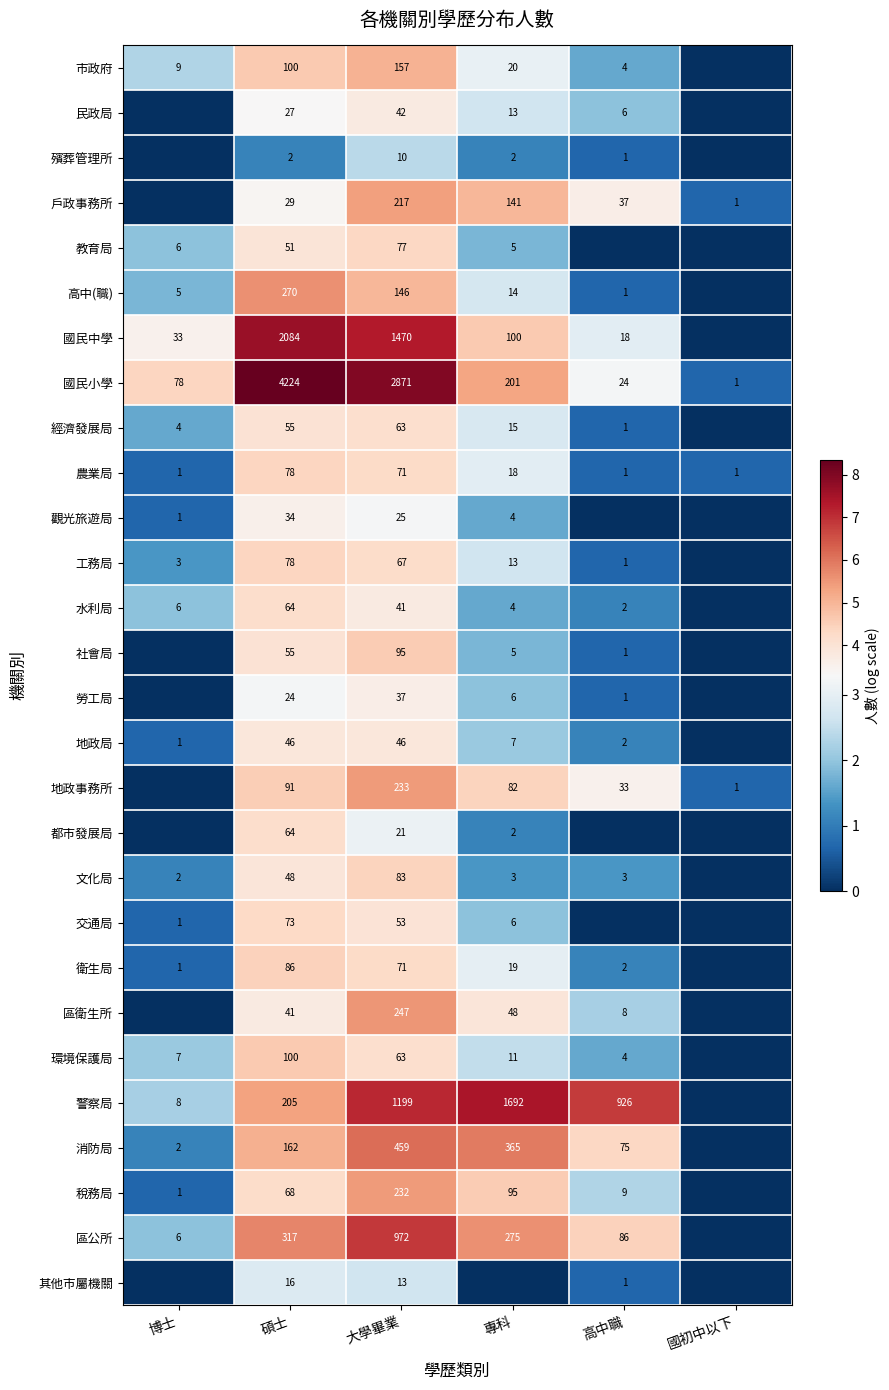

Which category has the highest value across all series?

碩士